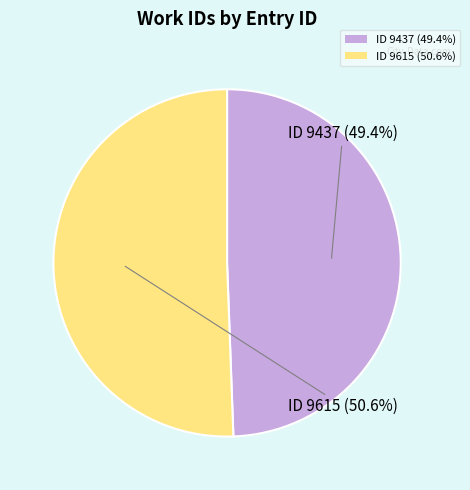

What is the ratio of the value at ID 9615 (50.6%) to the value at ID 9437 (49.4%)?

1.0